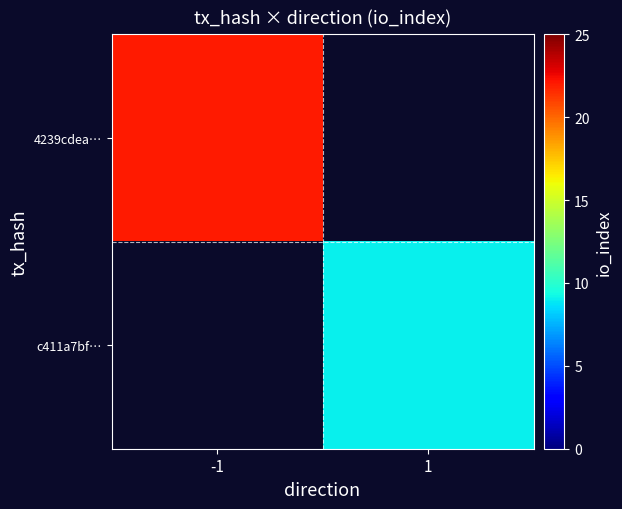

How many categories are shown in the chart?

2